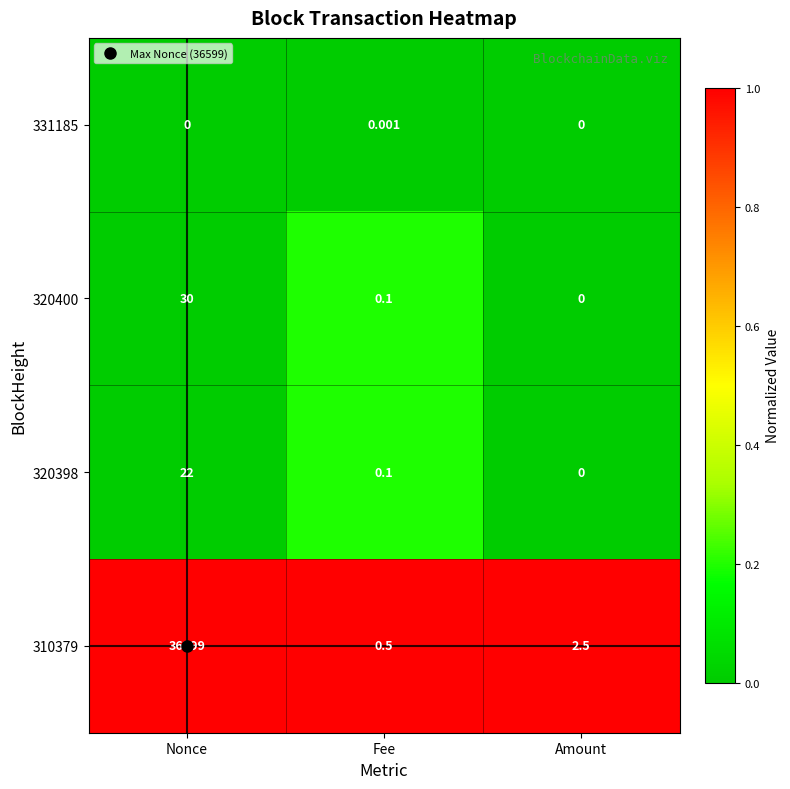

Is the value of 320400 at Fee greater than the value of 331185 at Amount?

Yes